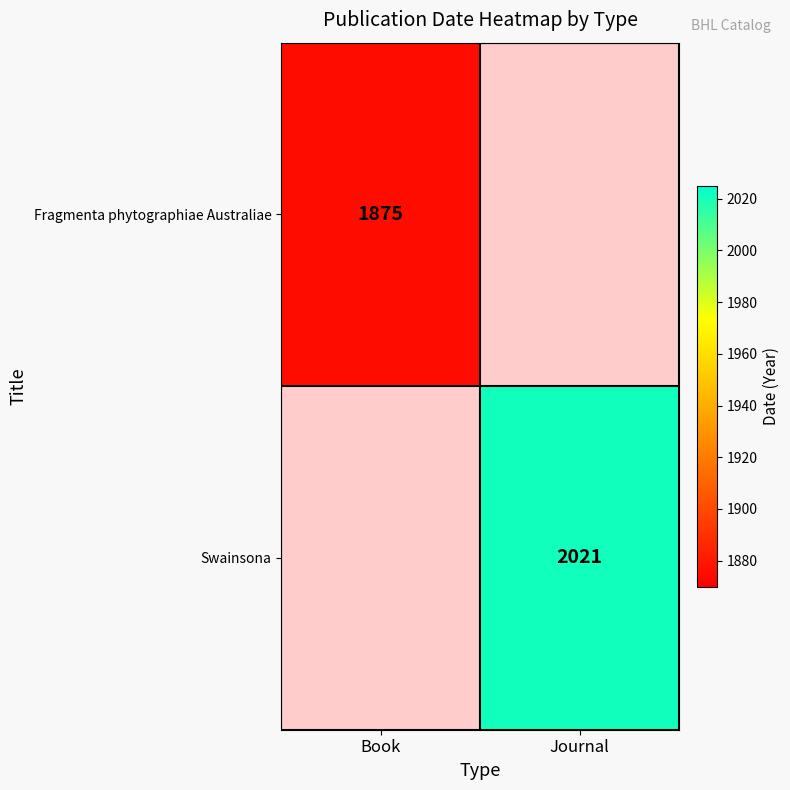

The Fragmenta phytographiae Australiae series shows 2864.1 at Book. True or false?

False